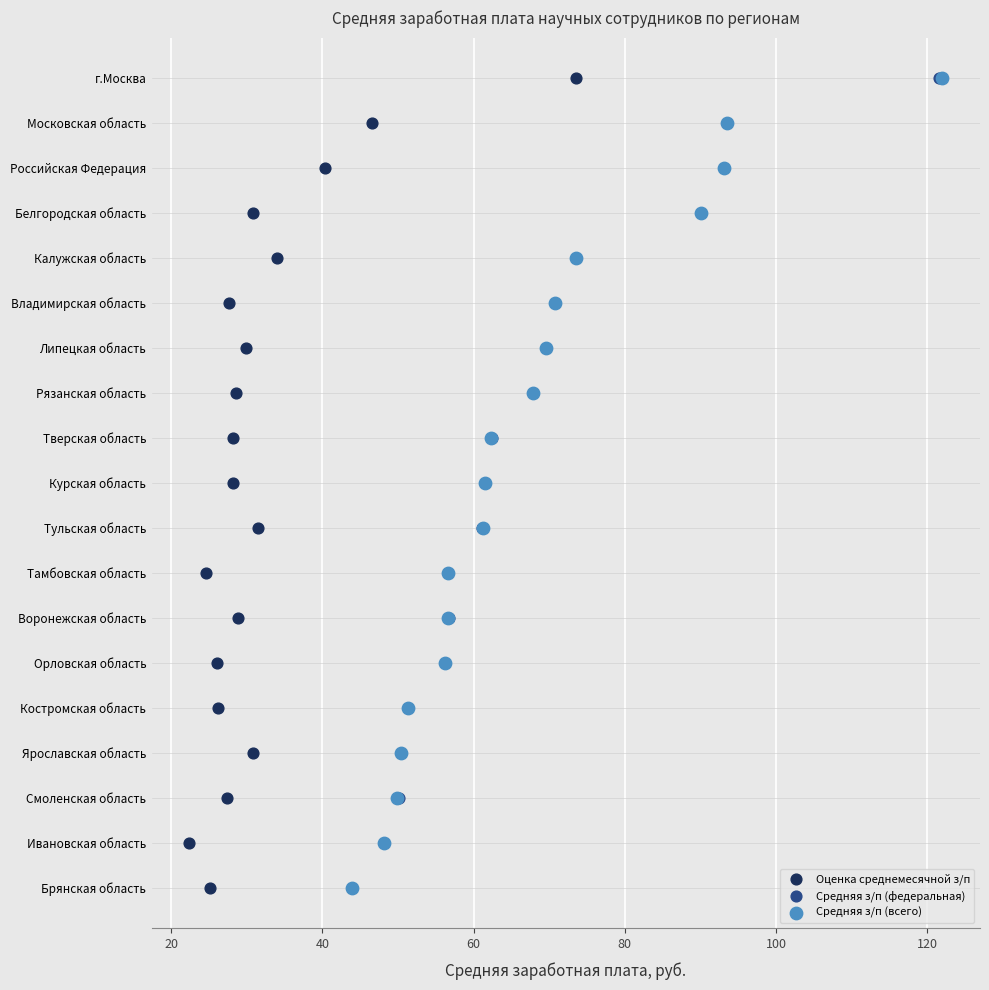

Which series contains the lowest Y value?

Оценка среднемесячной з/п